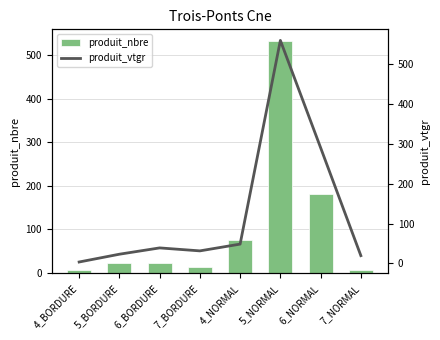

At which label does produit_nbre reach its peak?

5_NORMAL